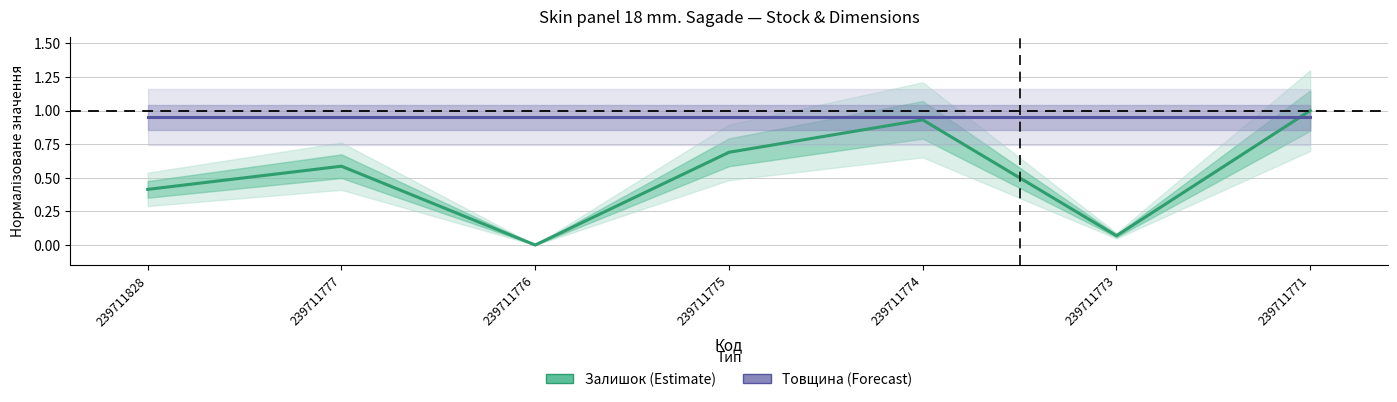

What is the greatest value displayed?

1.0